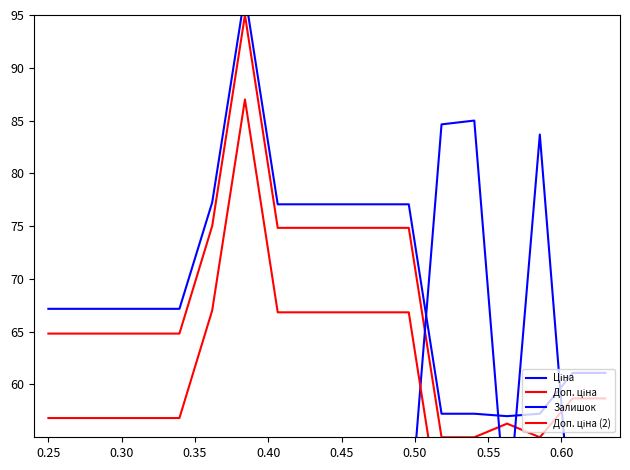

Between 0.35 and 0.60, which series saw the biggest shift?

Доп. ціна